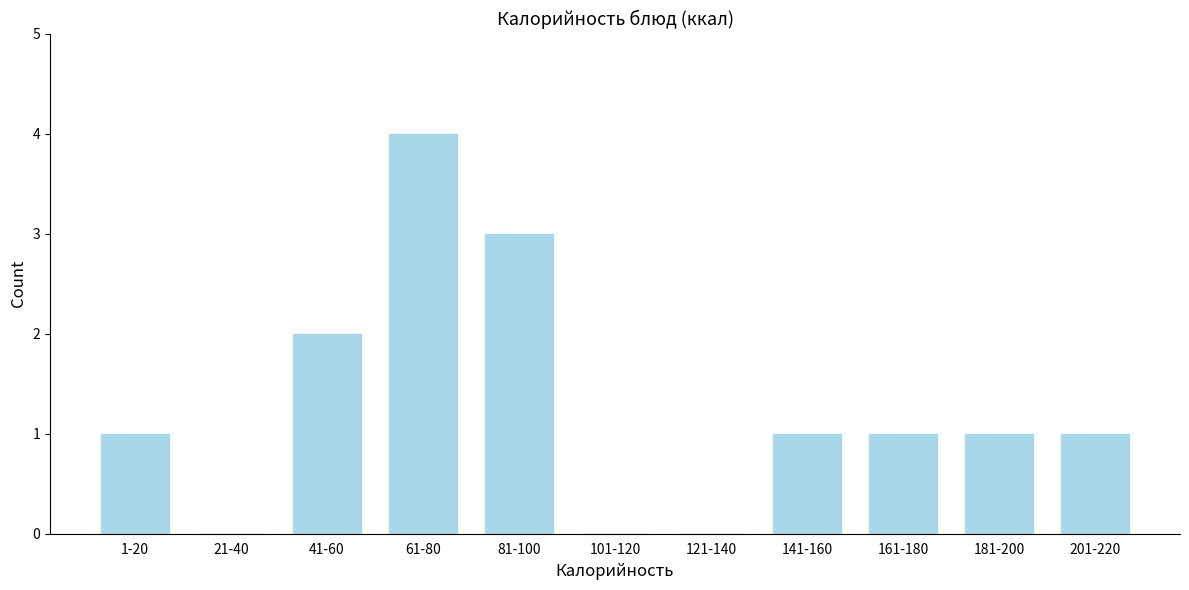

Reading right to left, extract all data points from this chart.

201-220=1	181-200=1	161-180=1	141-160=1	121-140=0	101-120=0	81-100=3	61-80=4	41-60=2	21-40=0	1-20=1